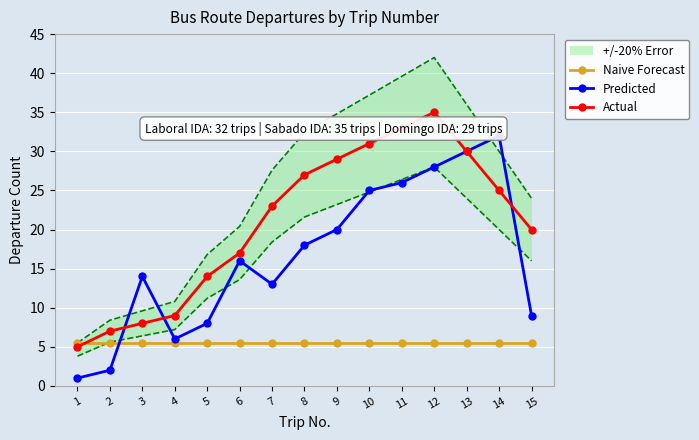

How many values in the Predicted series are below 16?

7